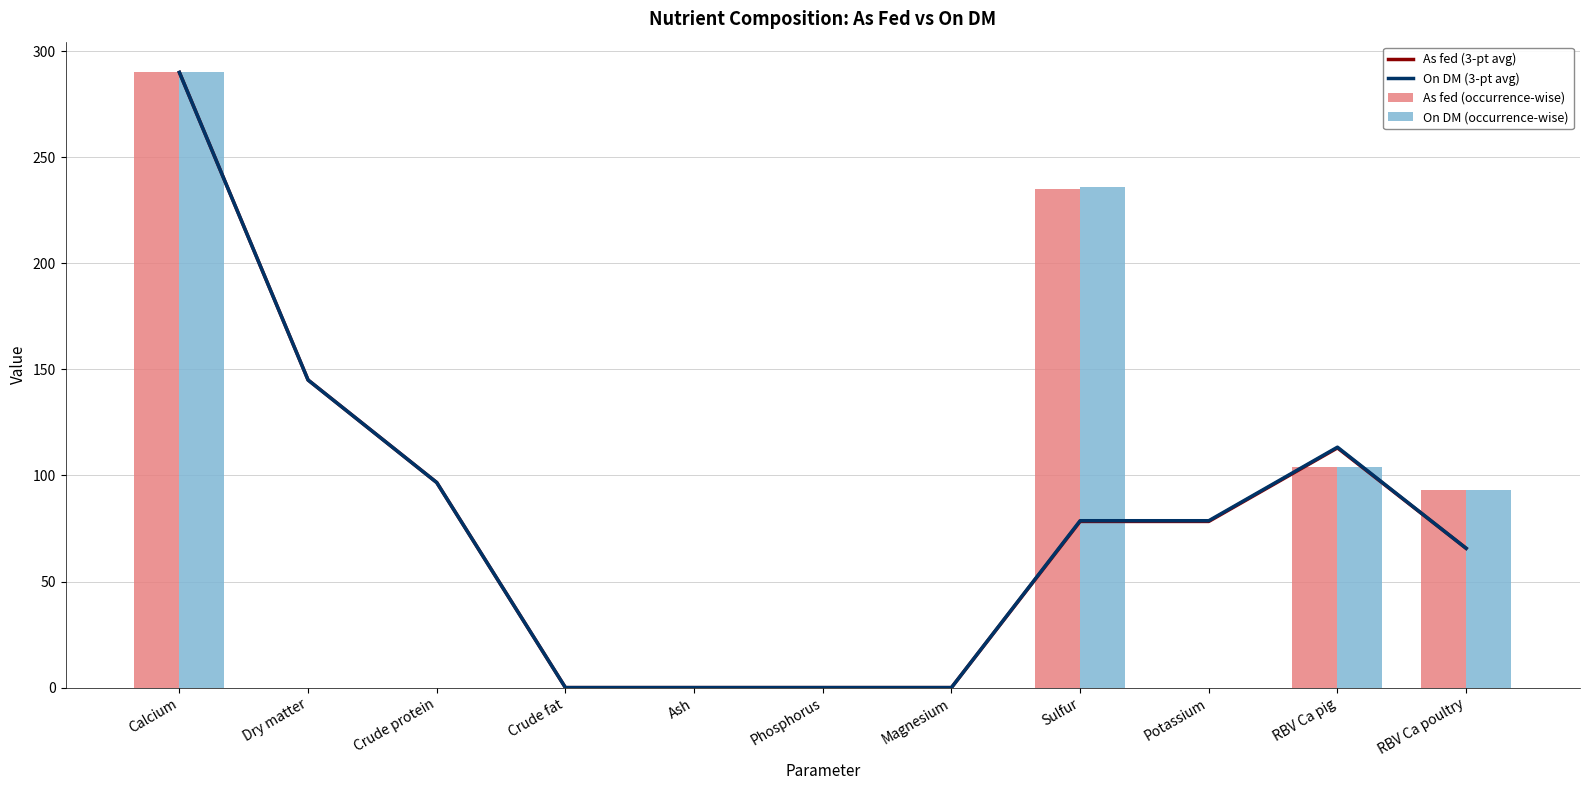

What are all the series names shown in the legend?

As fed (3-pt avg), On DM (3-pt avg), As fed (occurrence-wise), On DM (occurrence-wise)